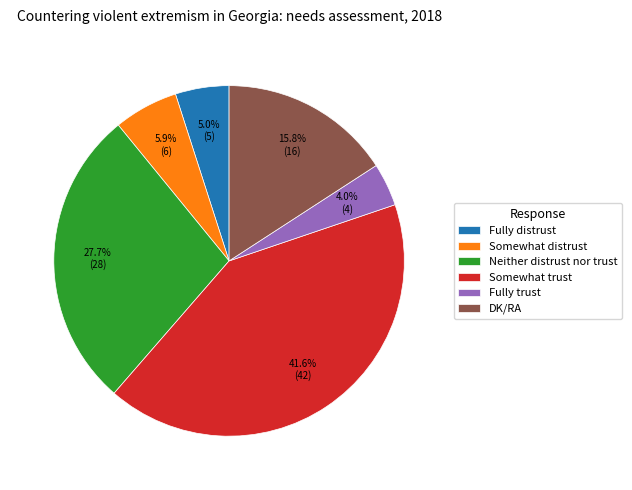

Between Somewhat trust and DK/RA, which is larger?

Somewhat trust